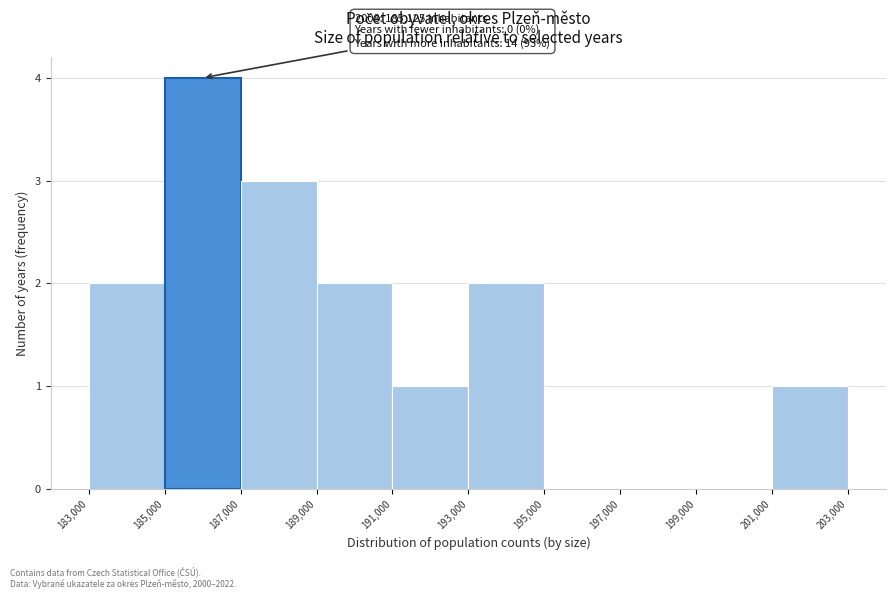

Which range on the x-axis has the tallest bar?

185,000 to 187,000